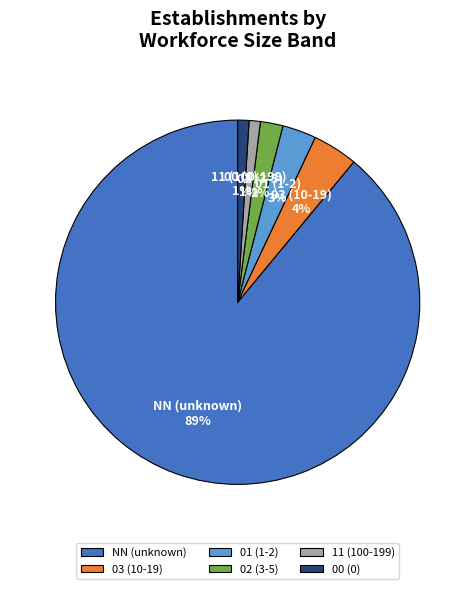

The 01 (1-2) slice represents 3% of the pie. True or false?

True